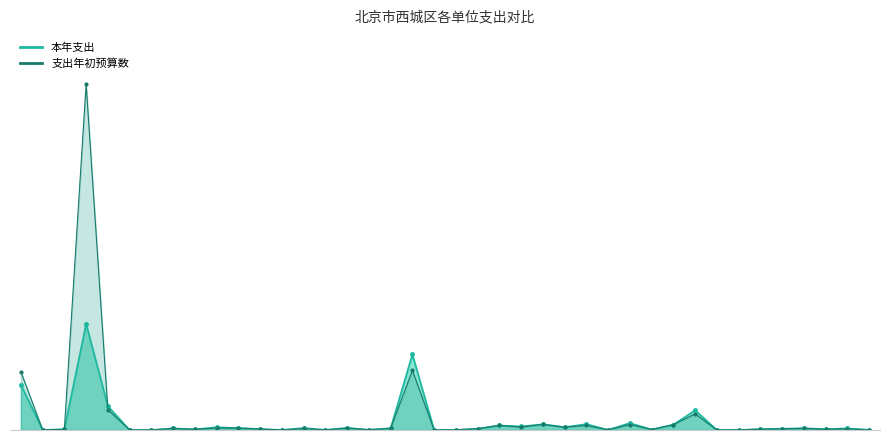

At which category does 本年支出 reach its first local peak?

3